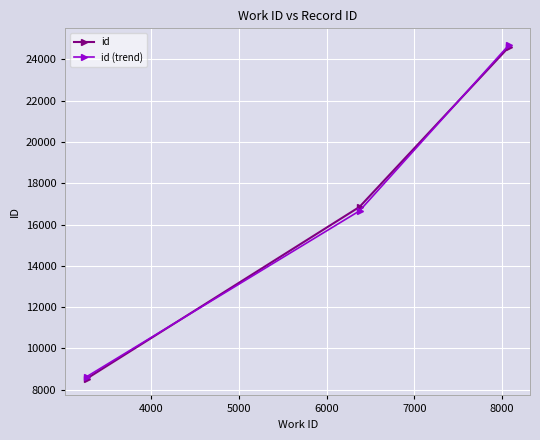

What is the minimum value shown in the chart?

8524.0